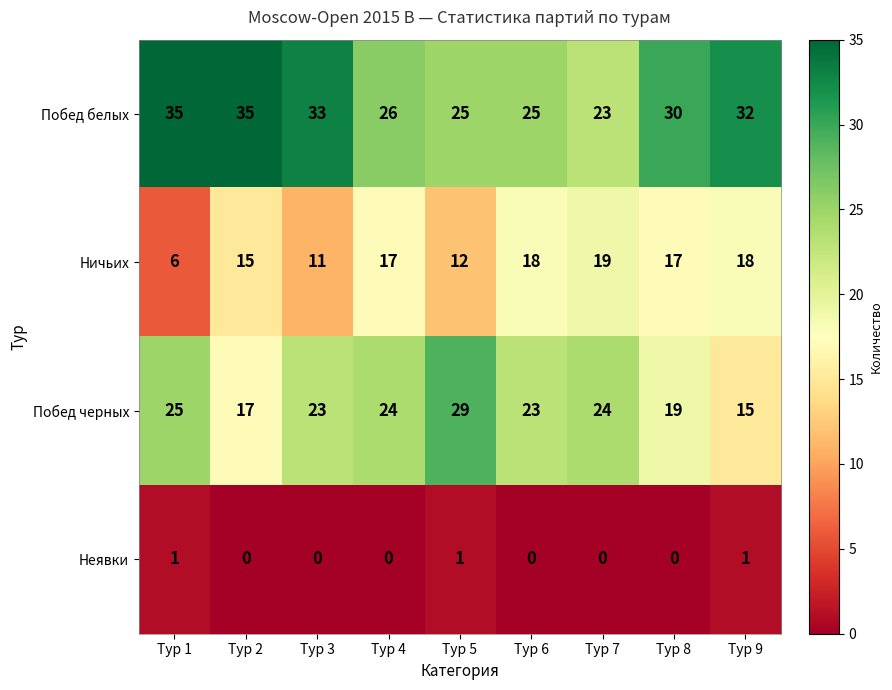

What is the total value across all series at Тур 6?

66